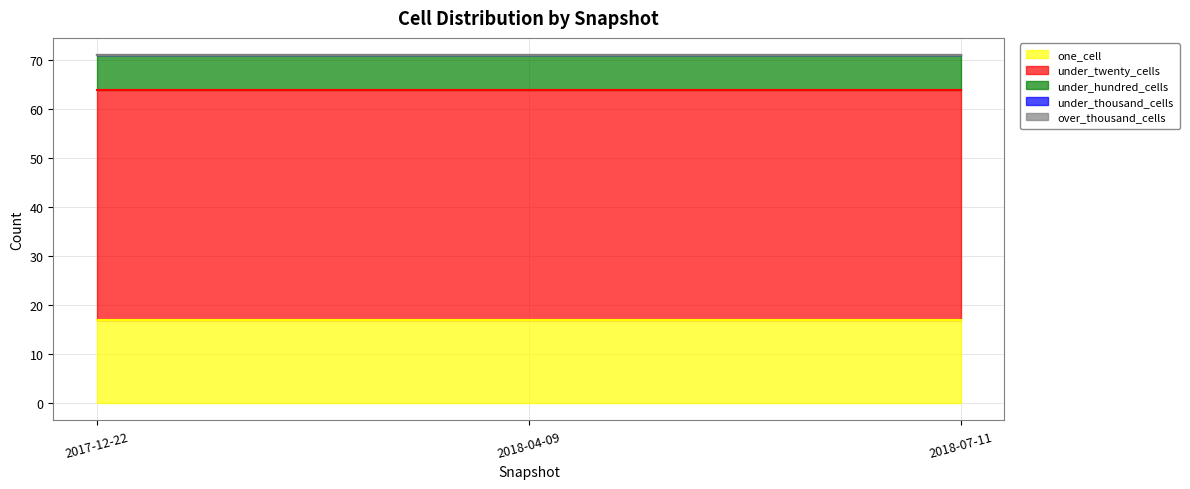

Is it true that under_hundred_cells equals 2 at 2018-07-11?

False